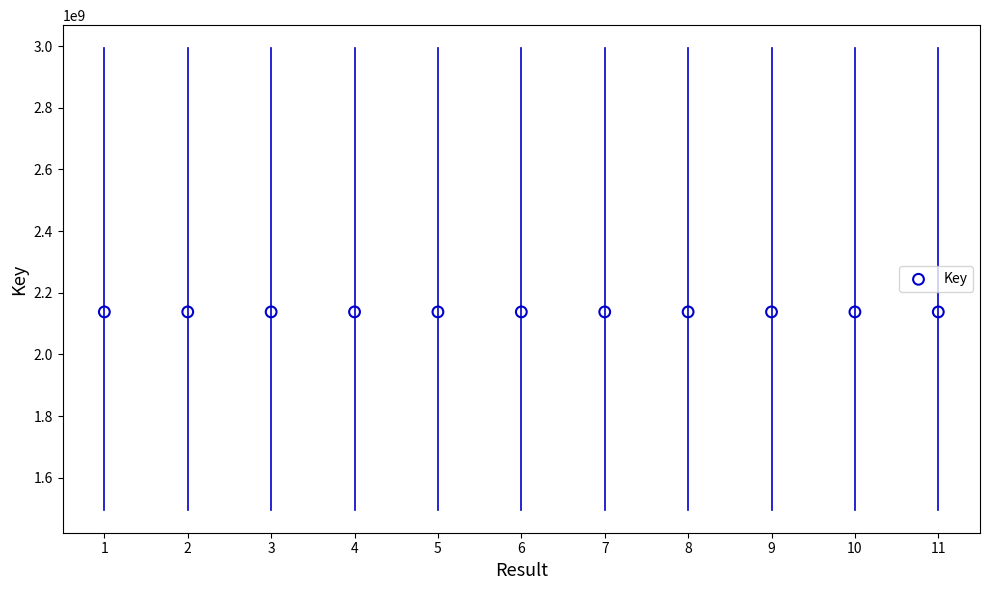

What is the range of Y values (max minus min)?

59410